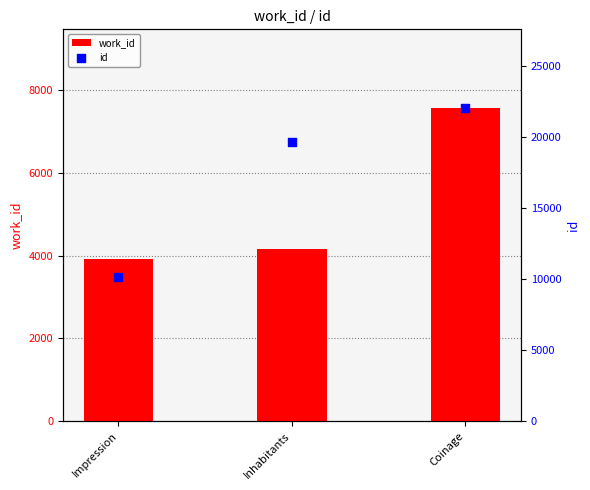

Which series reaches the minimum Y coordinate?

work_id